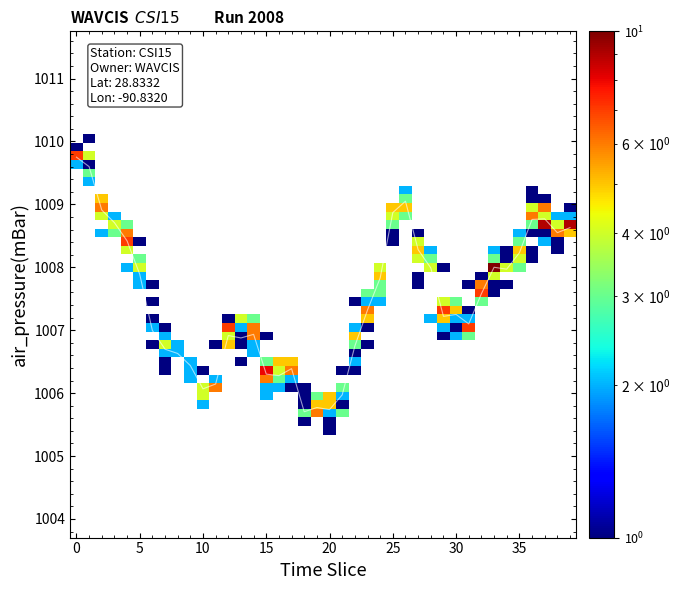

What is the difference between the maximum and minimum values?

4.0